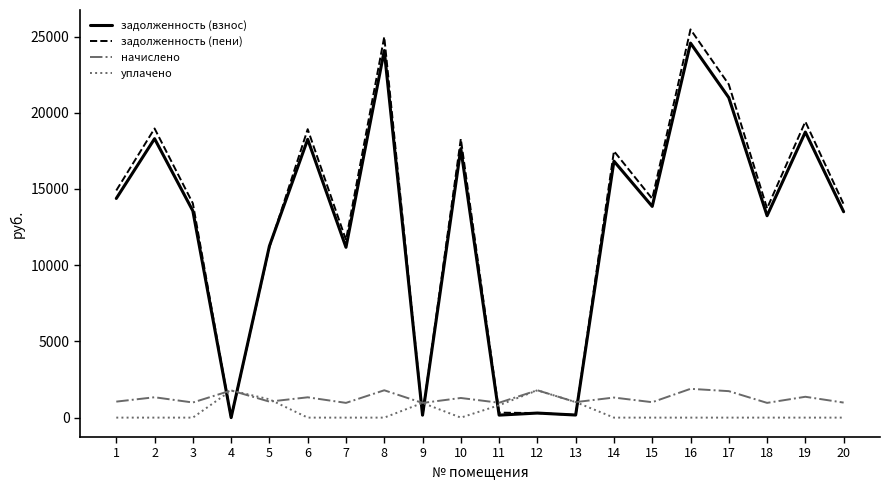

At which category does начислено reach its first local peak?

2